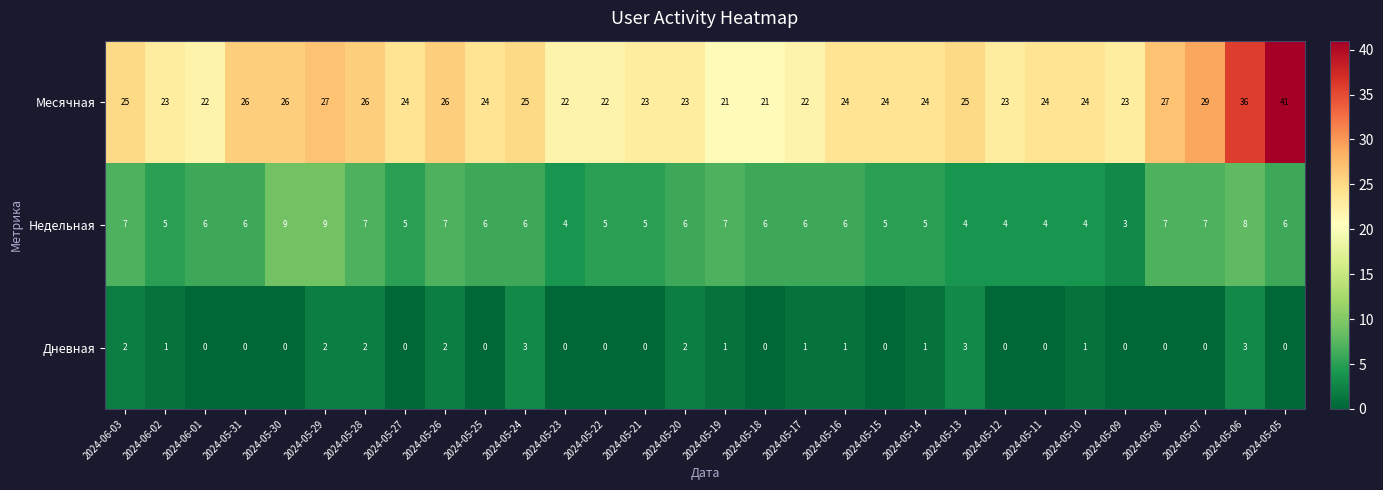

What is the greatest value displayed?

41